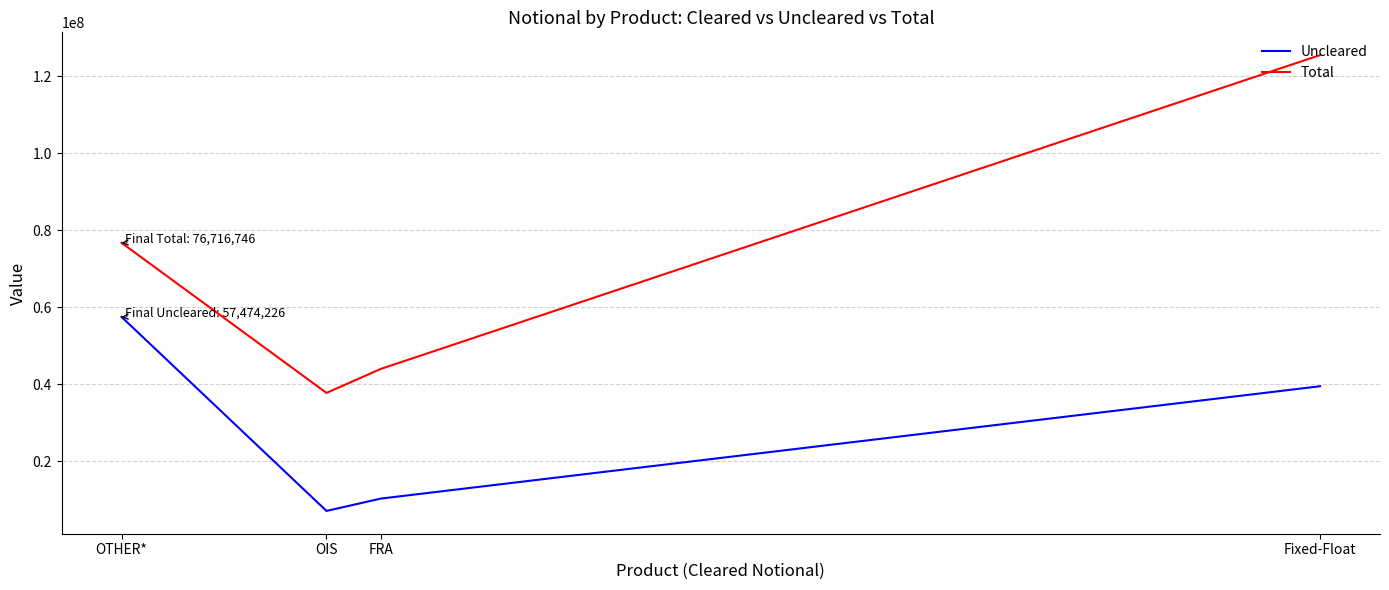

Which category has the highest value in the Total series?

Fixed-Float